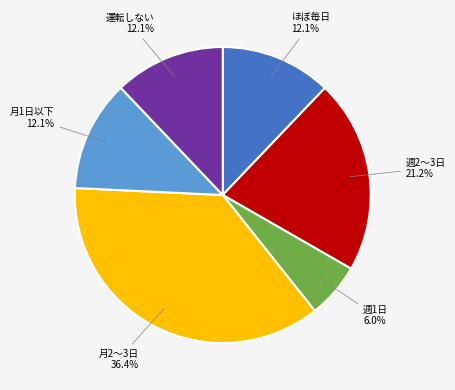

What is the smallest slice in the pie chart?

週1日